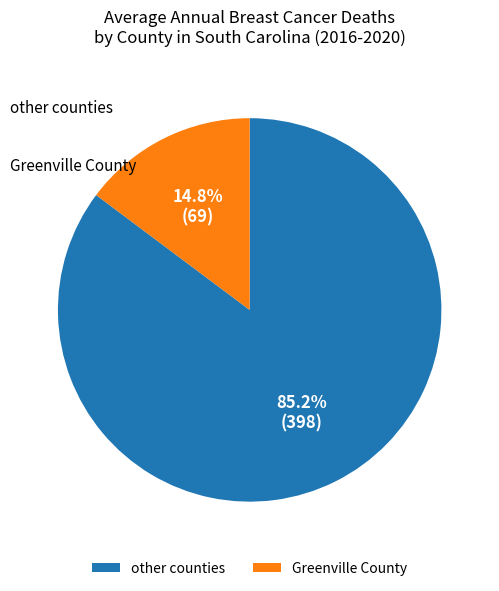

Does Greenville County represent more than half of the total?

No